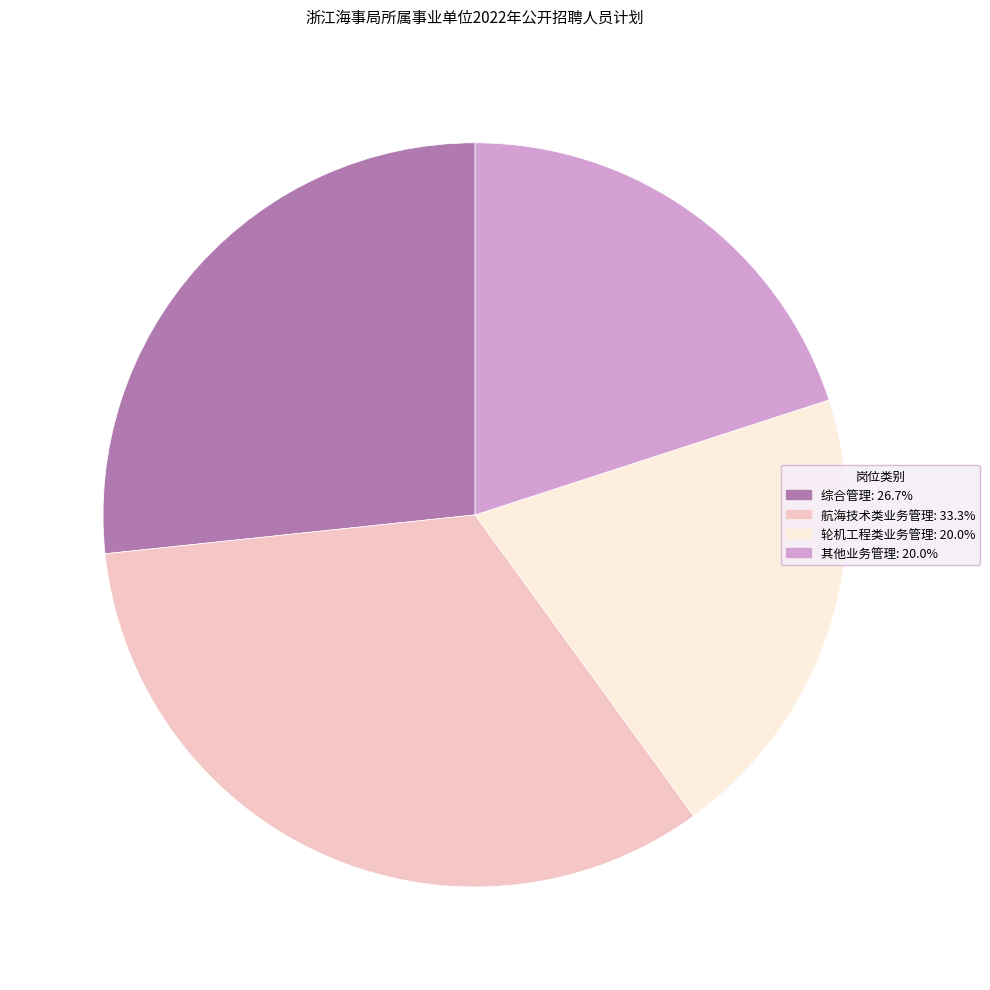

Does any single category account for the majority?

No